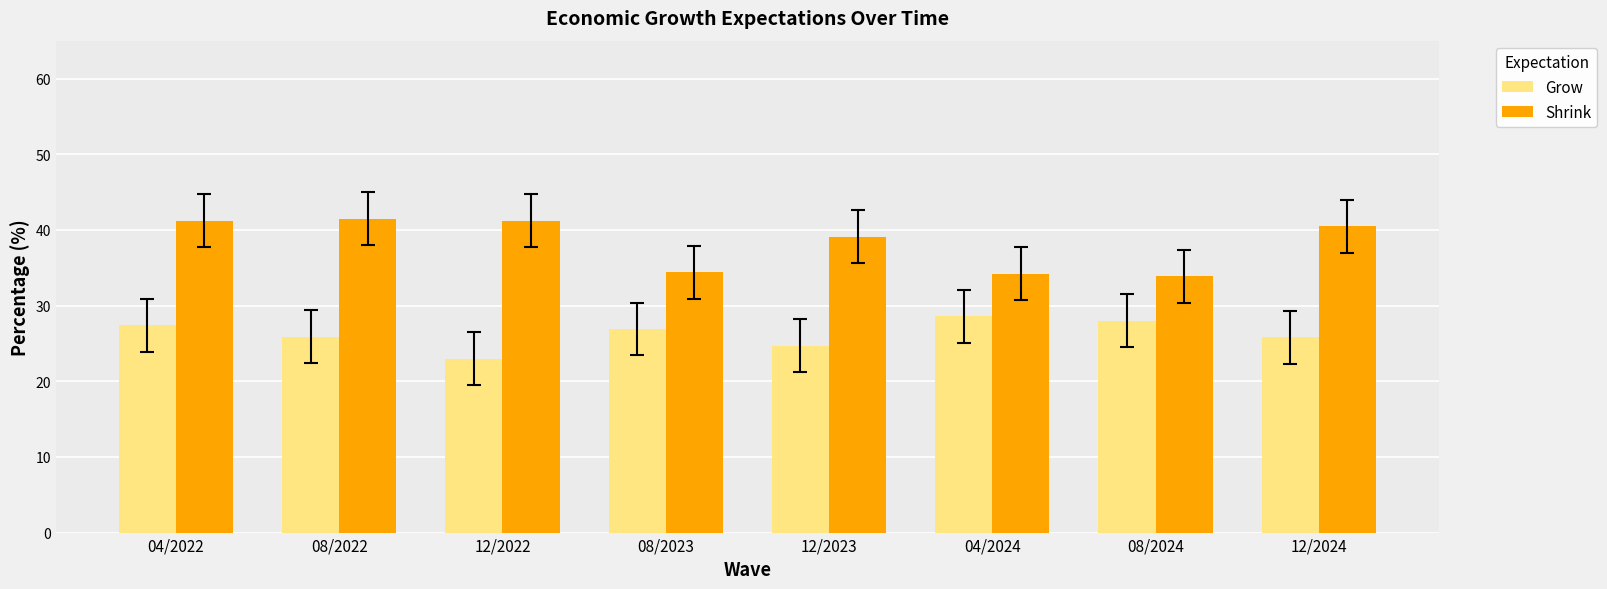

How many series are shown in this chart?

2